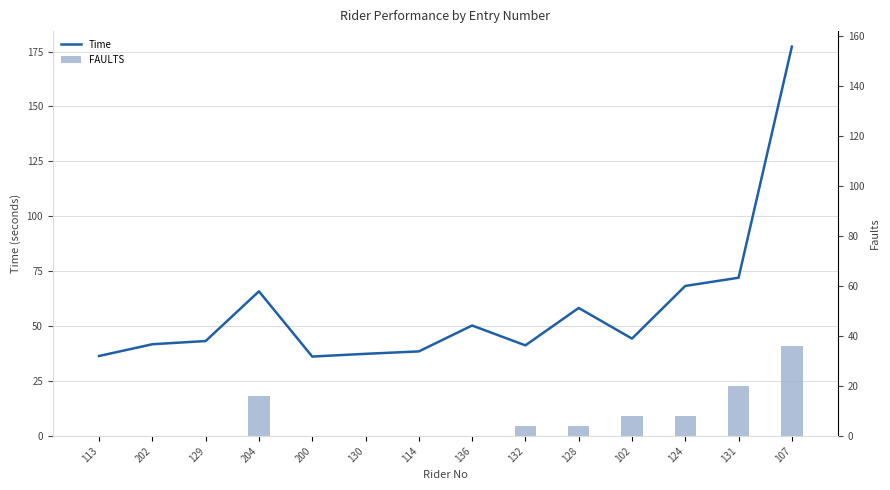

Which category has the lowest value in the Time series?

200